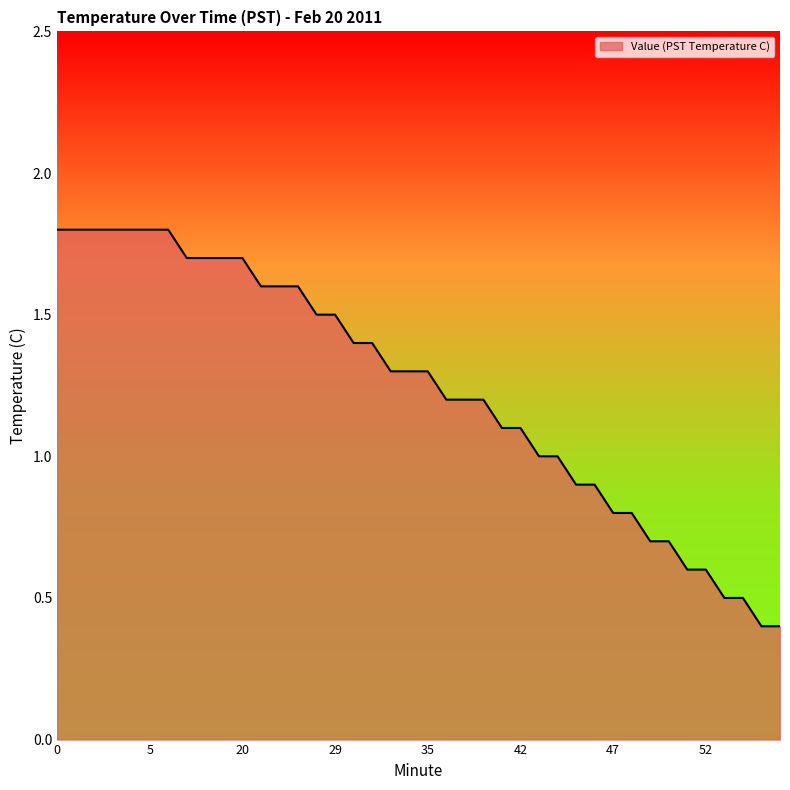

What is the minimum value shown in the chart?

0.4